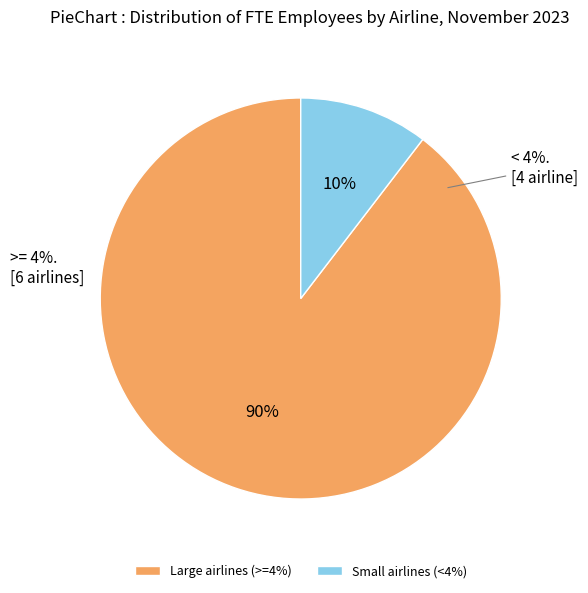

Is SkyWest the majority of the pie?

No